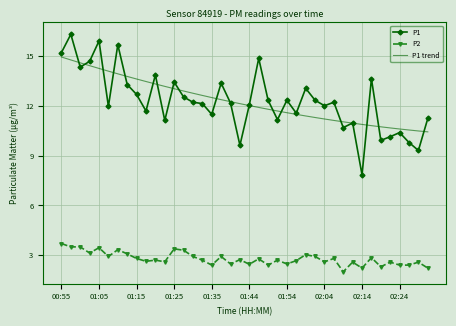

What is the difference between the second highest and second lowest values in the P2 series?

1.3